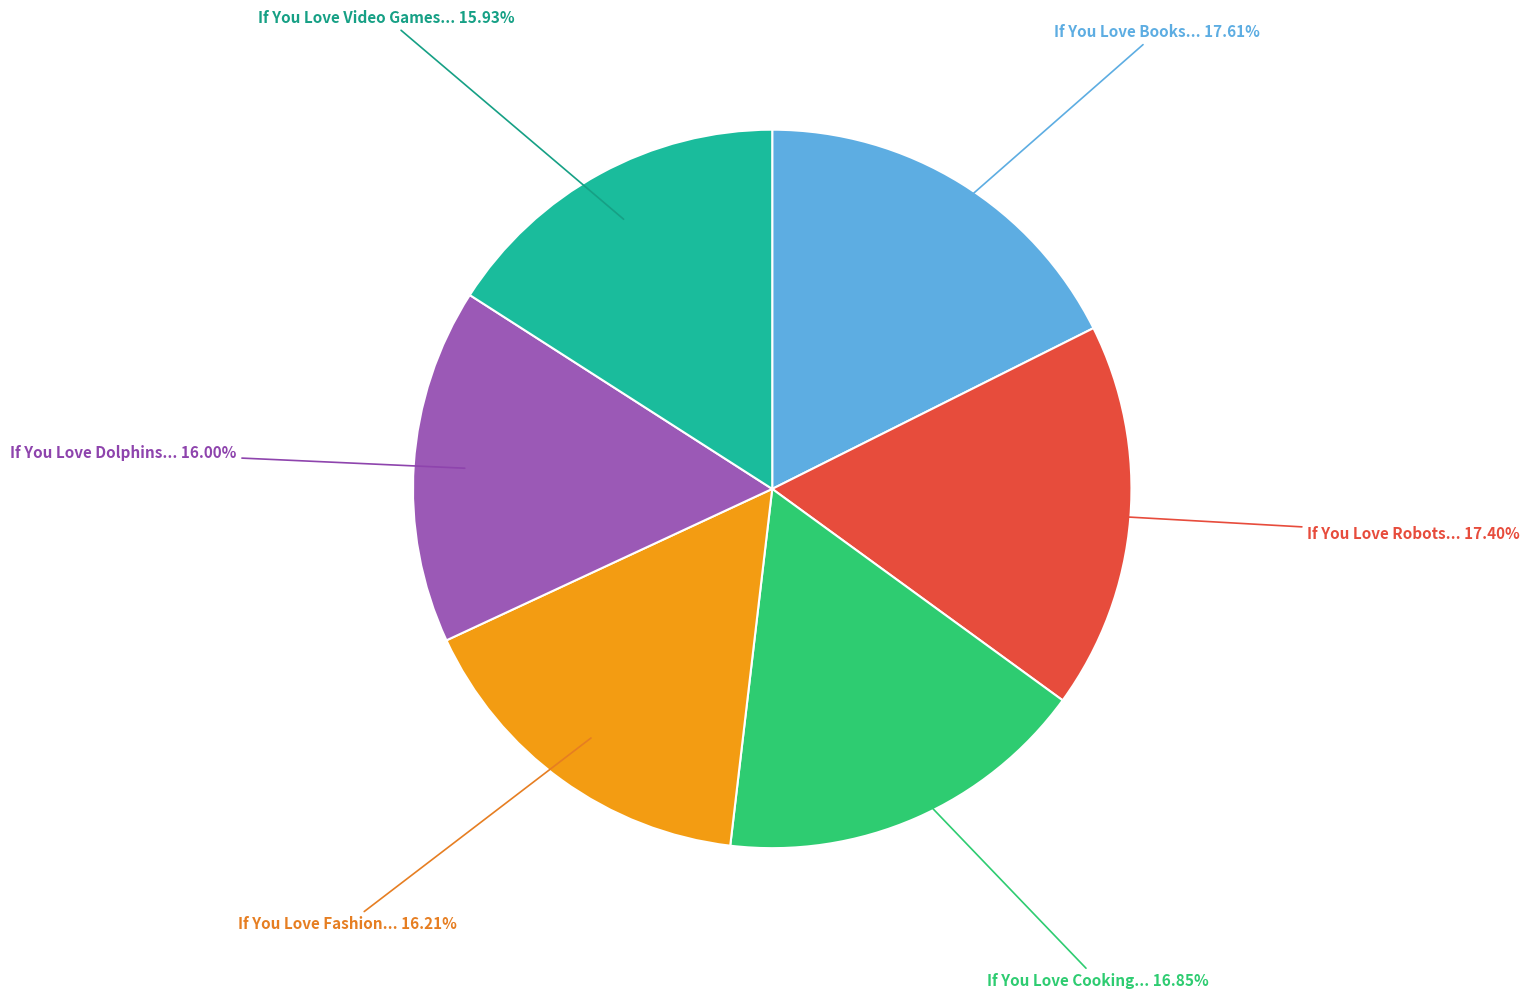

Does any single category account for the majority?

No